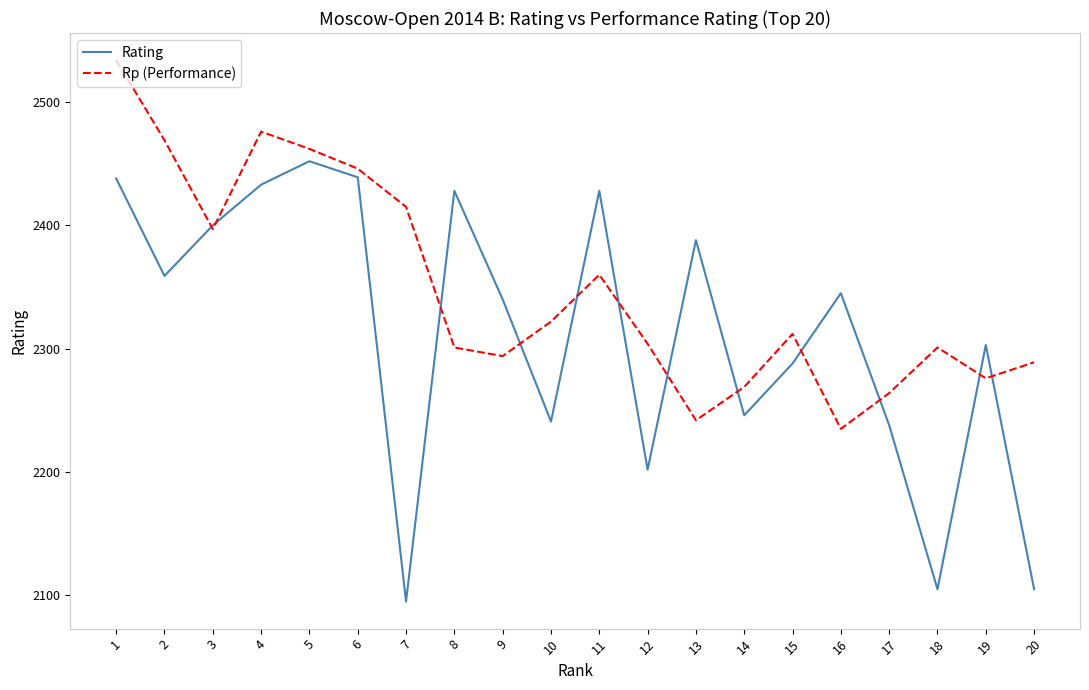

The Rating series shows 3434 at 8. True or false?

False